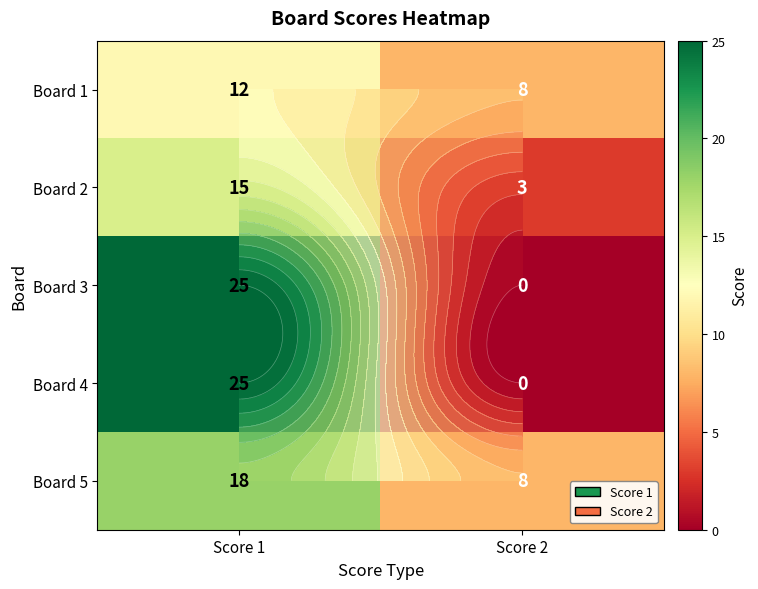

What is the difference between the maximum and minimum values in the Board 4 series?

25